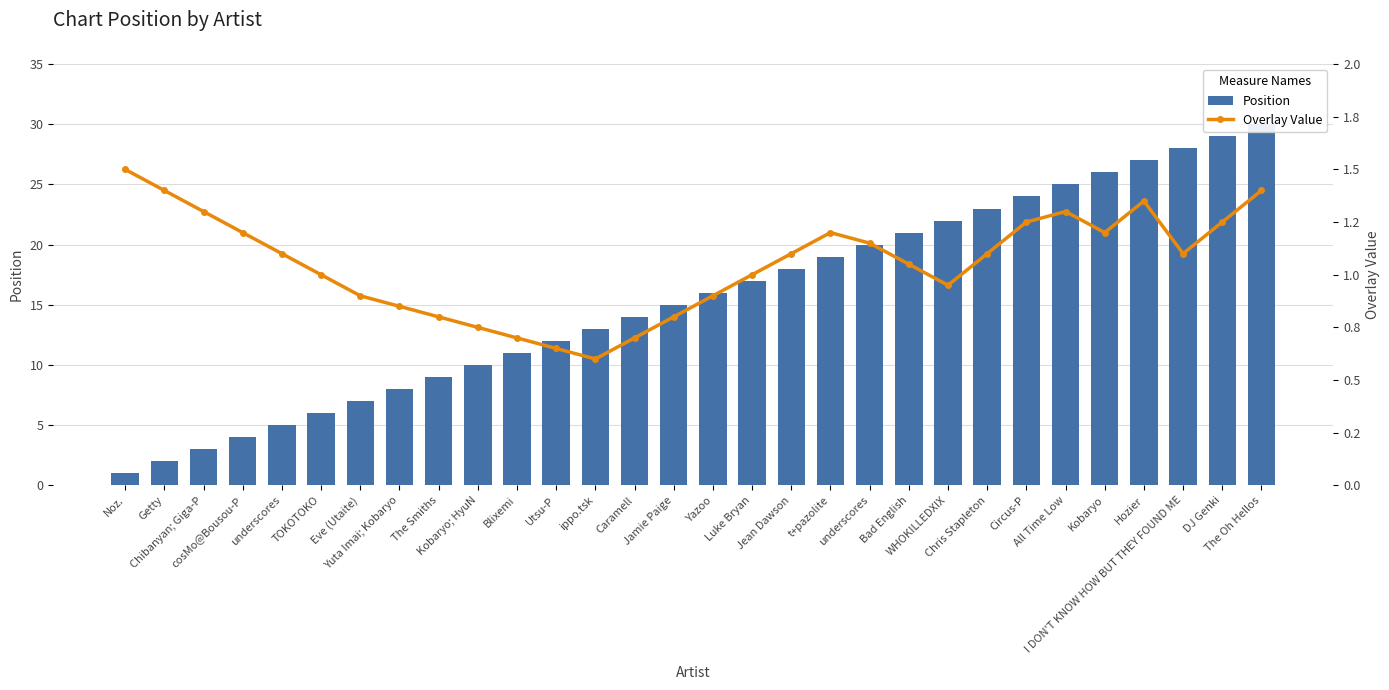

Which series has the widest spread of values?

Position